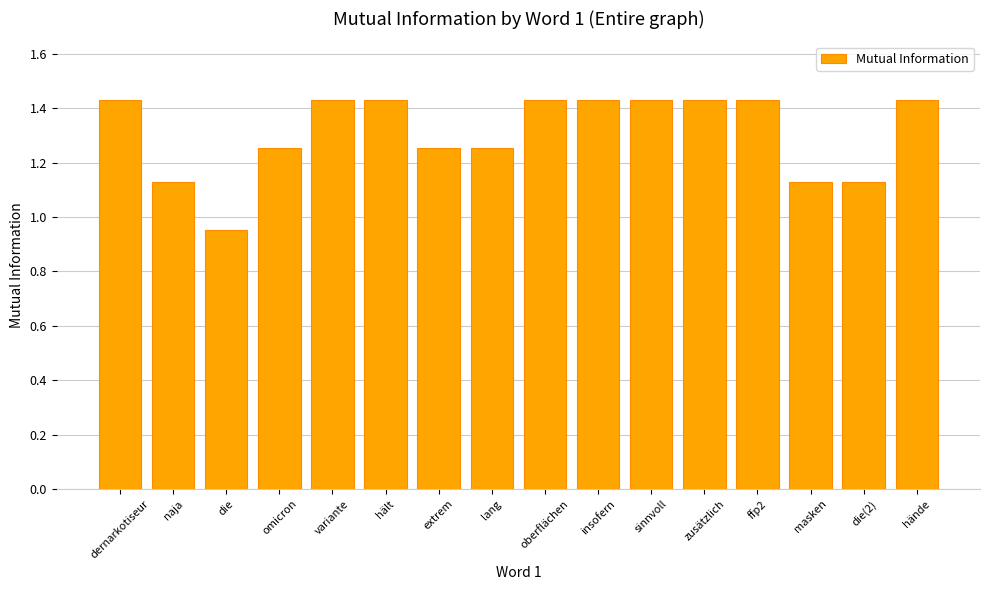

What position from the left is ffp2?

13